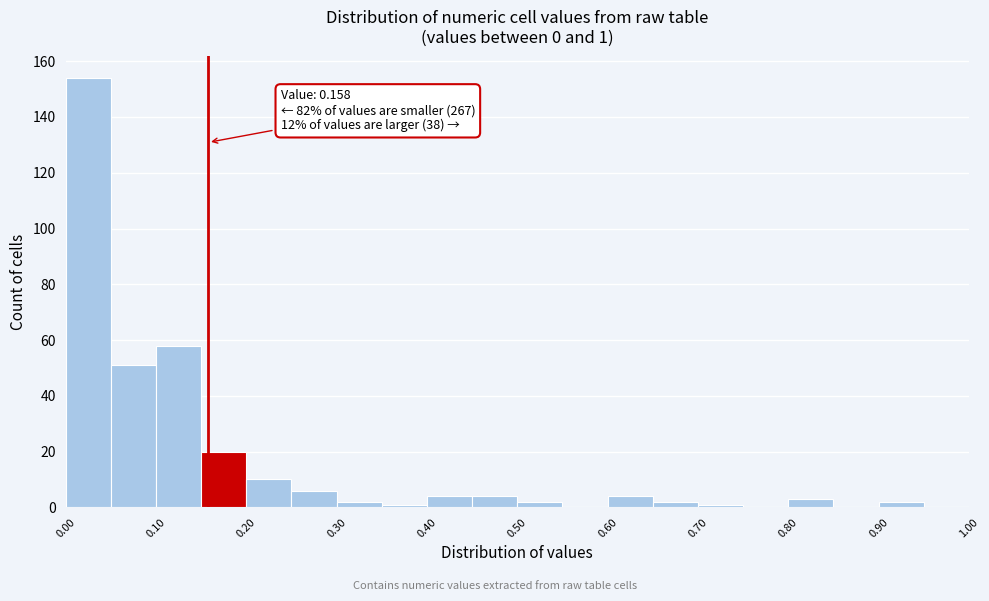

Over which range of the x-axis is the bar tallest?

0.00 to 0.05